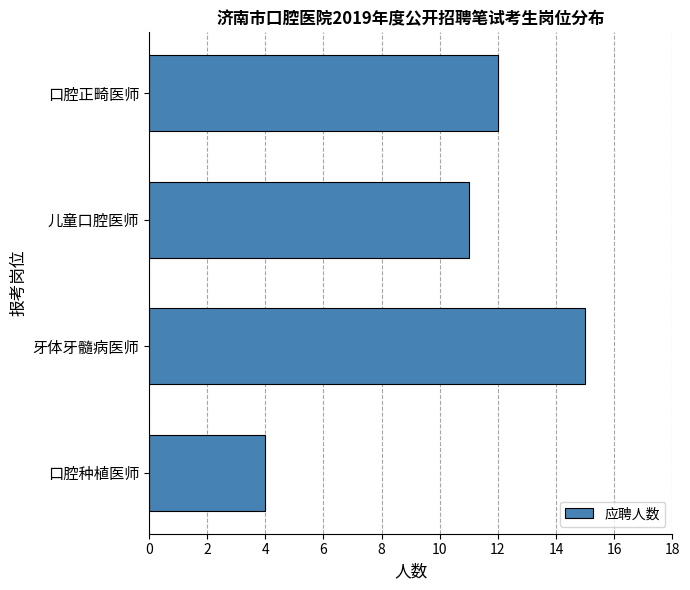

List the labels in order of value, largest first.

牙体牙髓病医师, 口腔正畸医师, 儿童口腔医师, 口腔种植医师